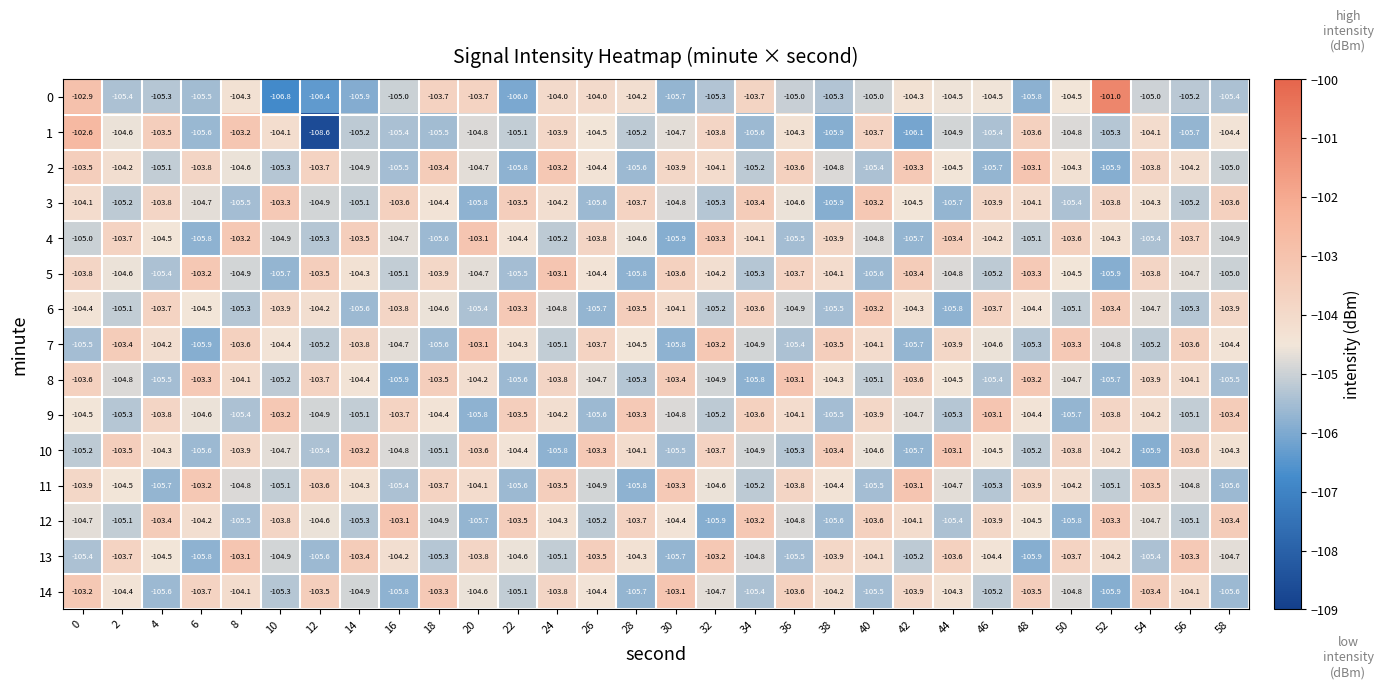

Which series has the widest spread of values?

1